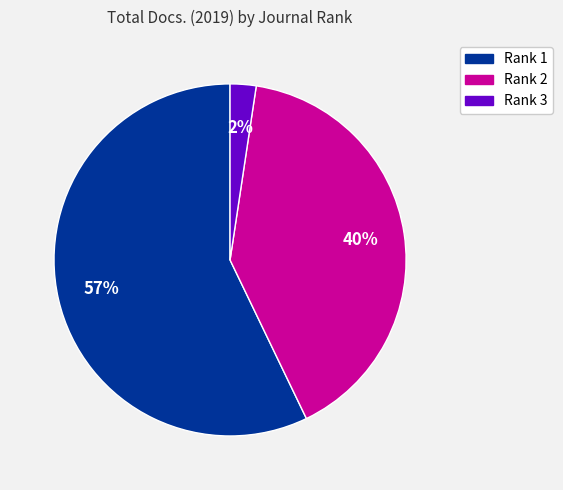

What is the largest slice in the pie chart?

Rank 1